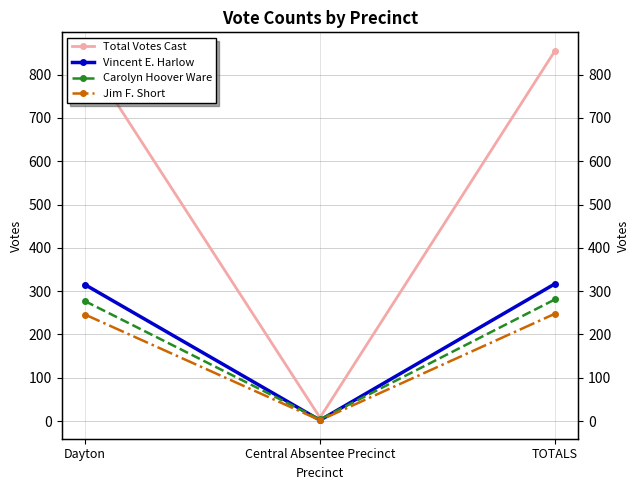

Is this an area chart (filled region under the line)?

No